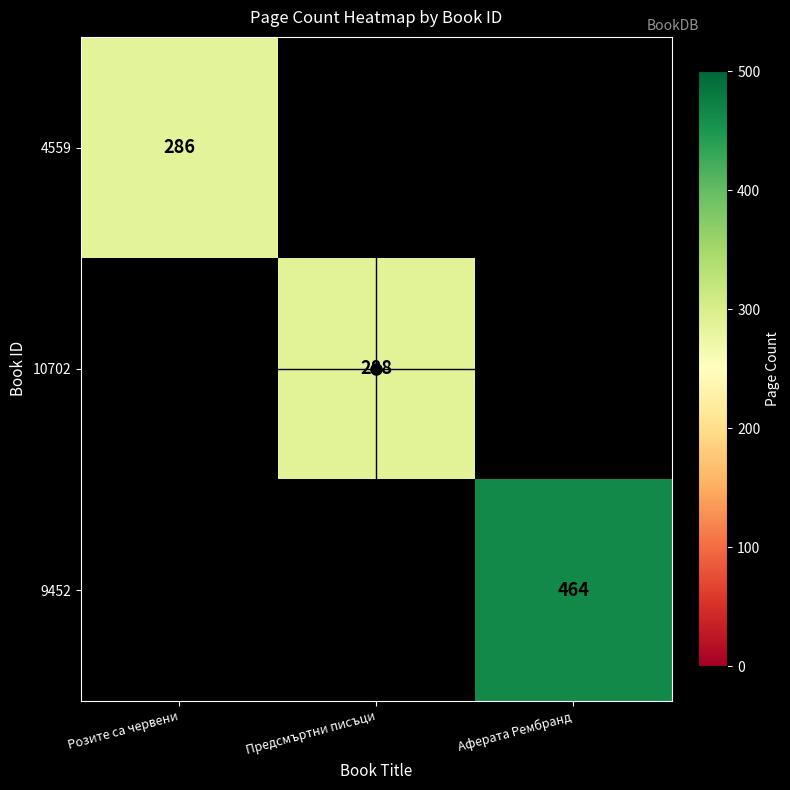

The value of 9452 at Аферата Рембранд is 608. True or false?

False